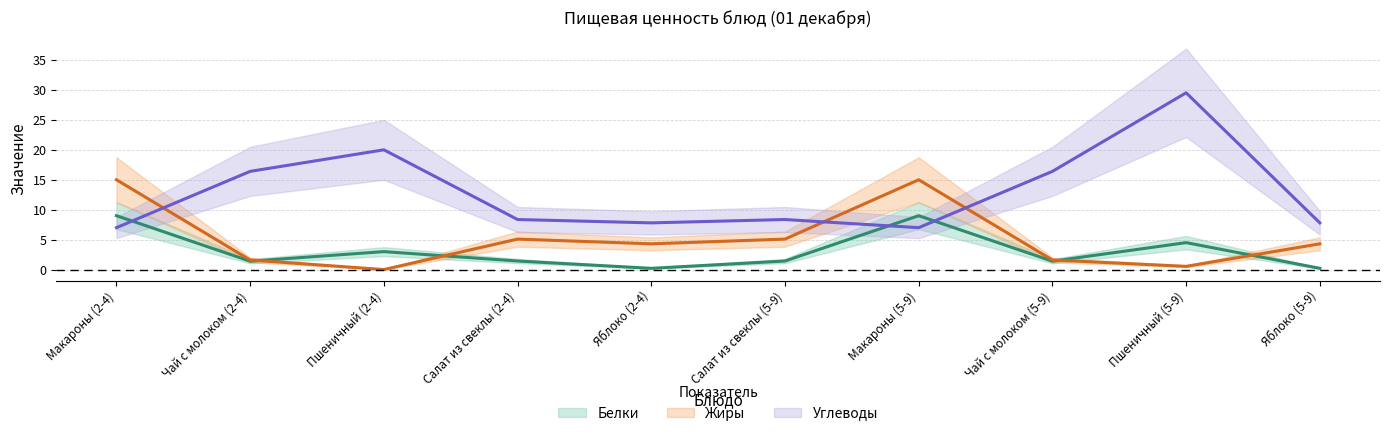

True or false: Углеводы has a value of 20.0 at Пшеничный (2-4).

True